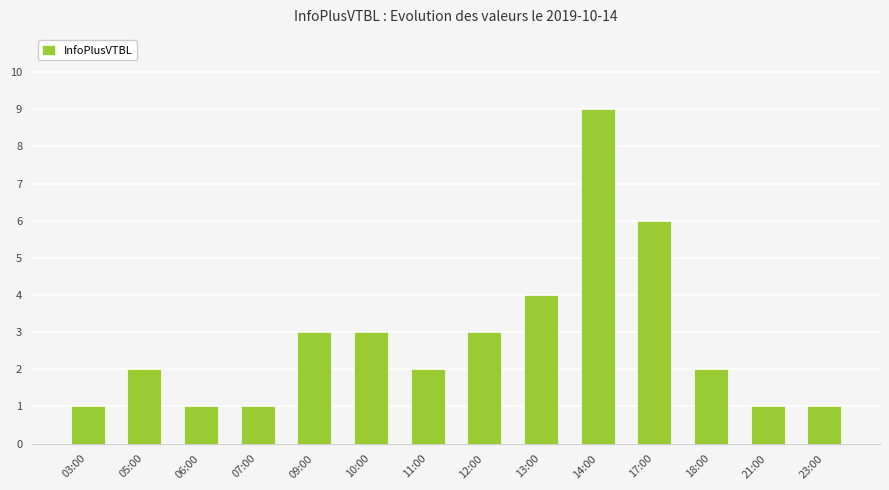

The chart shows a value of 4 at 10:00. True or false?

False